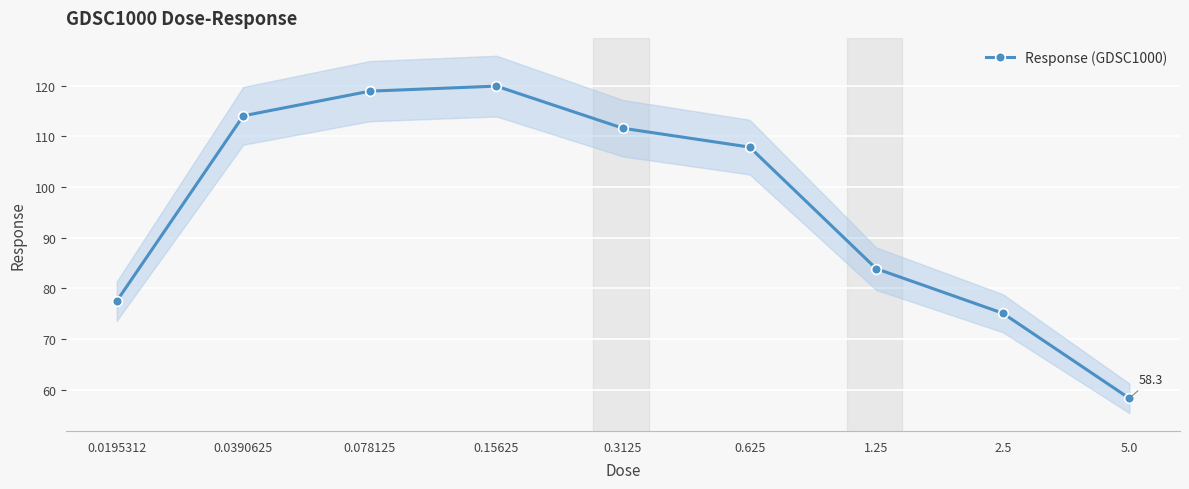

What is the smallest value displayed?

58.3